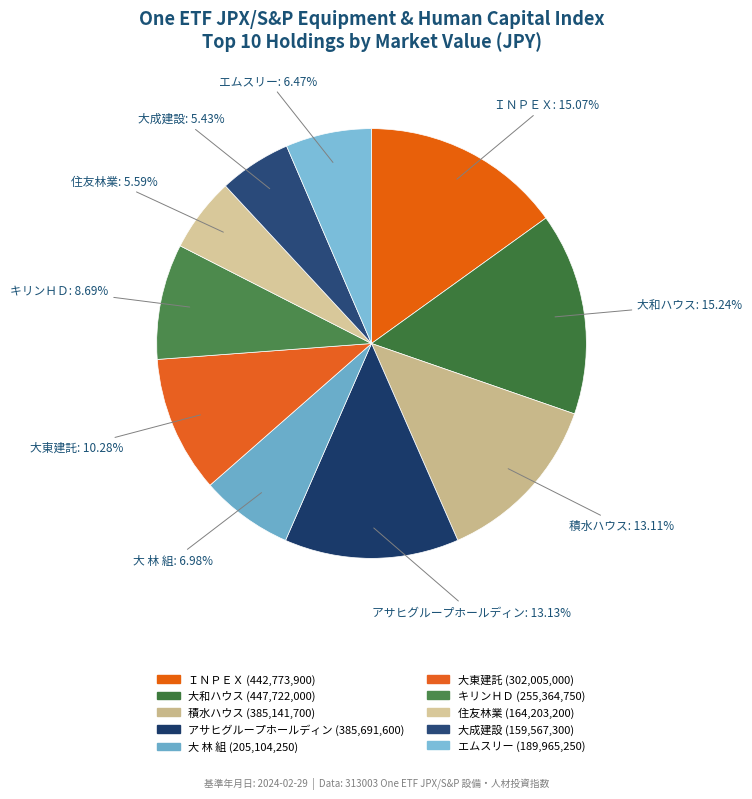

How many slices are in this pie chart?

10